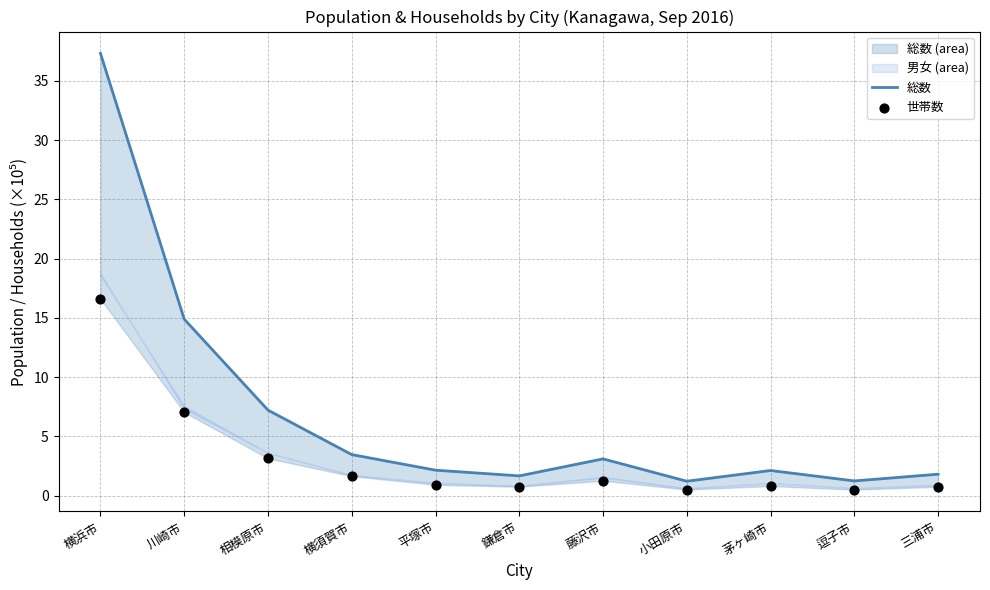

At how many categories does at least one series exceed 18?

1